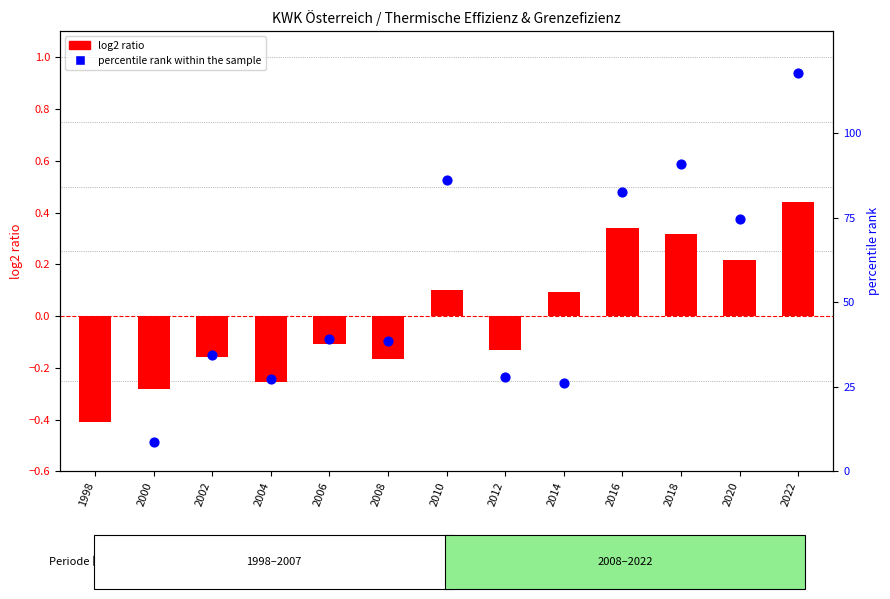

Which series has the widest spread of Y values?

percentile rank within the sample